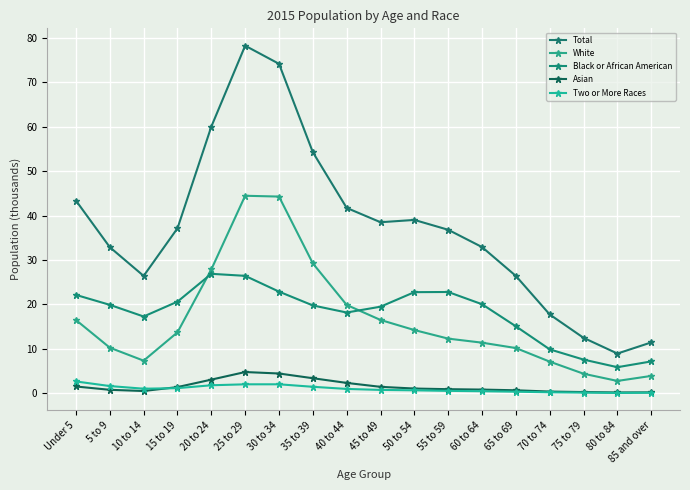

True or false: Two or More Races and White cross at least once.

False